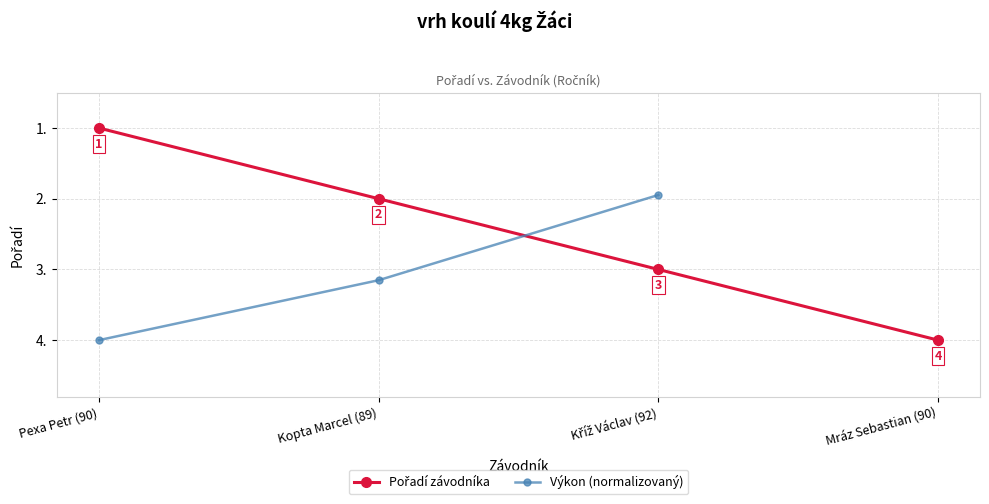

The value of Výkon (normalizovaný) at Kopta Marcel (89) is 3.2. True or false?

True